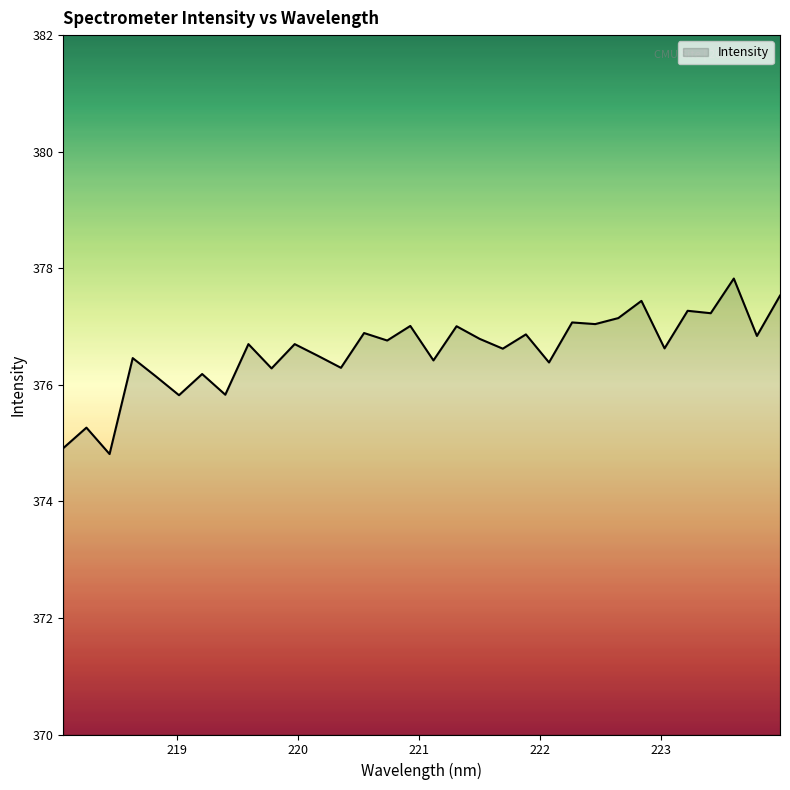

What is the smallest value displayed?

374.8